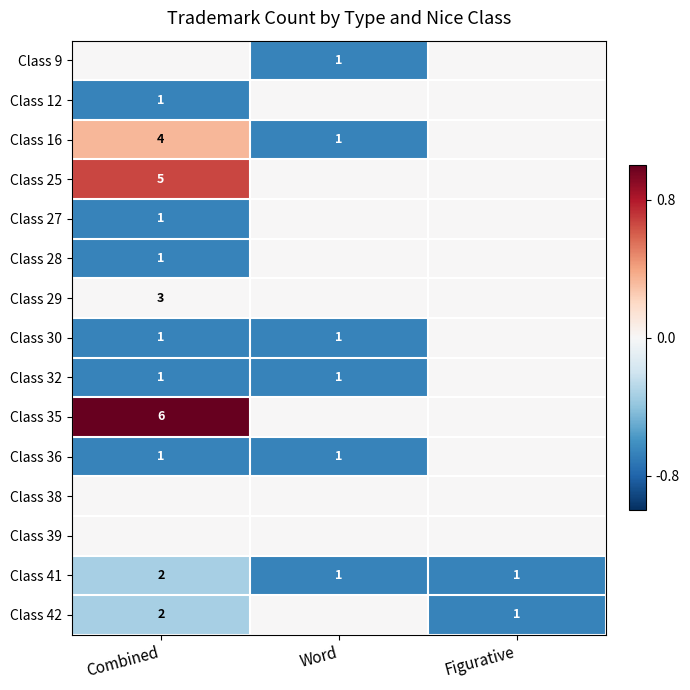

Is it true that Class 29 equals 2 at Combined?

False